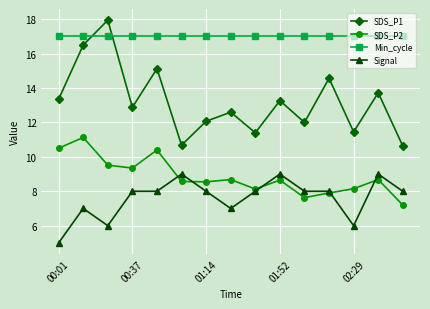

At how many categories does at least one series exceed 10?

15